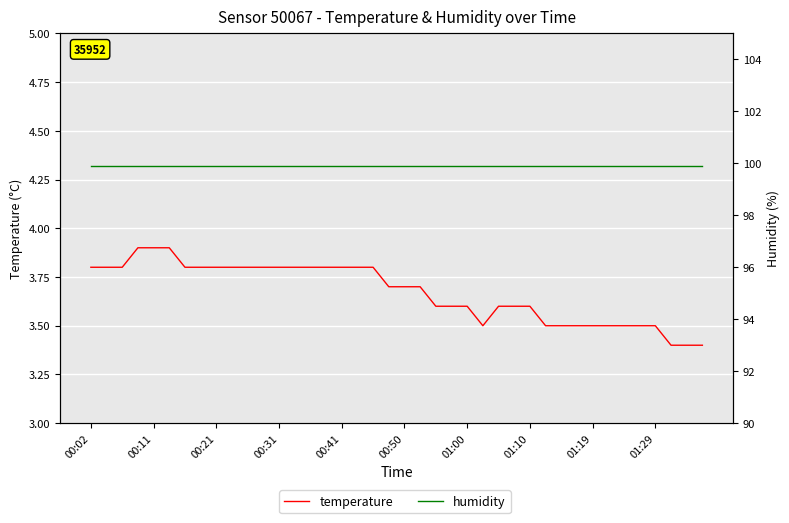

The temperature series shows 3.4 at 38. True or false?

True